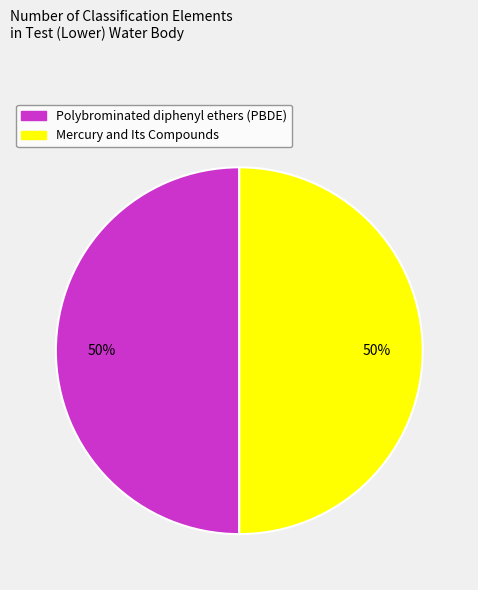

The Polybrominated diphenyl ethers (PBDE) slice represents 61% of the pie. True or false?

False